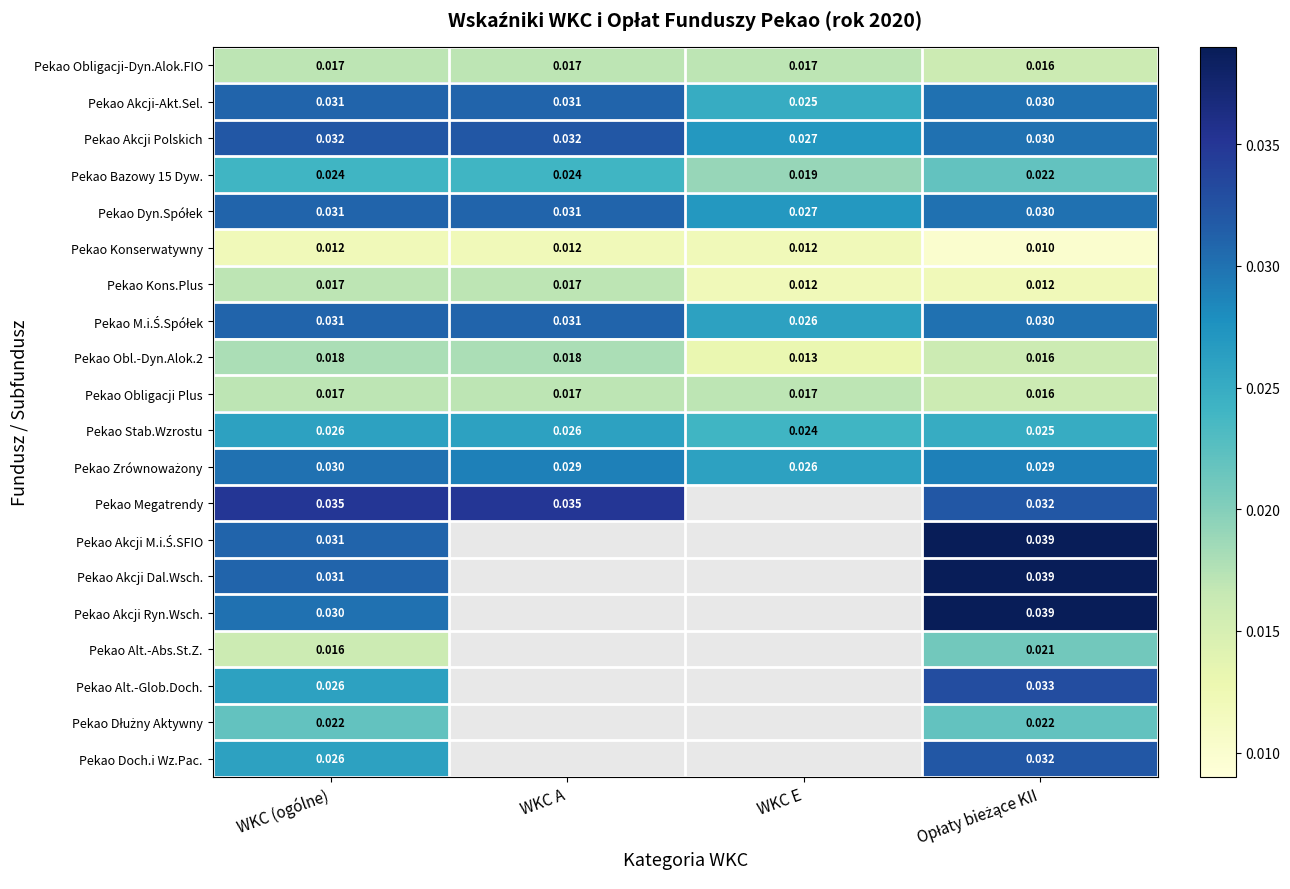

What is the total value across all series at WKC (ogólne)?

0.5